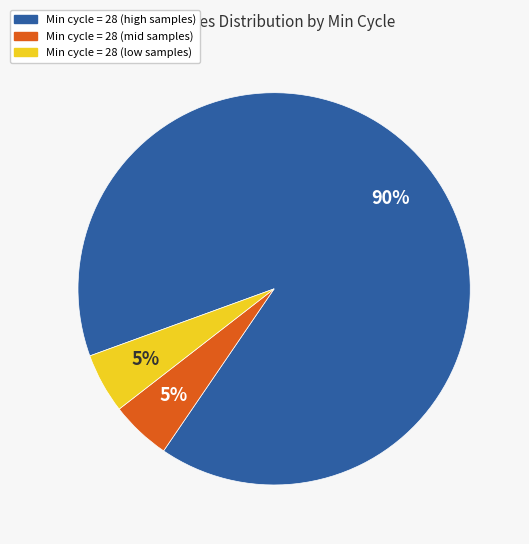

To the nearest percent, what is the average slice percentage?

33%